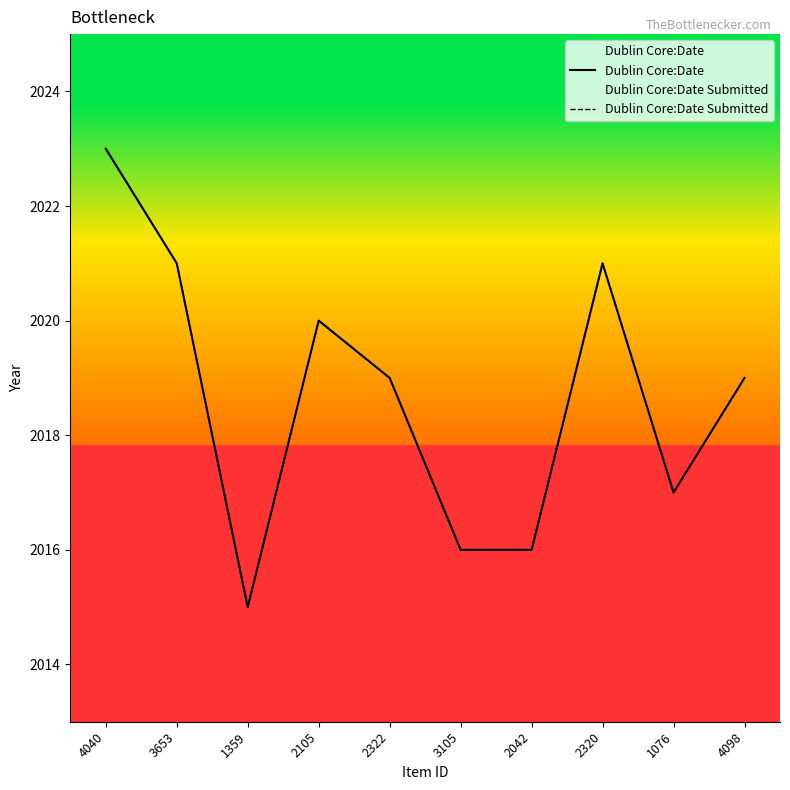

Which series changed the most between 4040 and 1359?

Dublin Core:Date